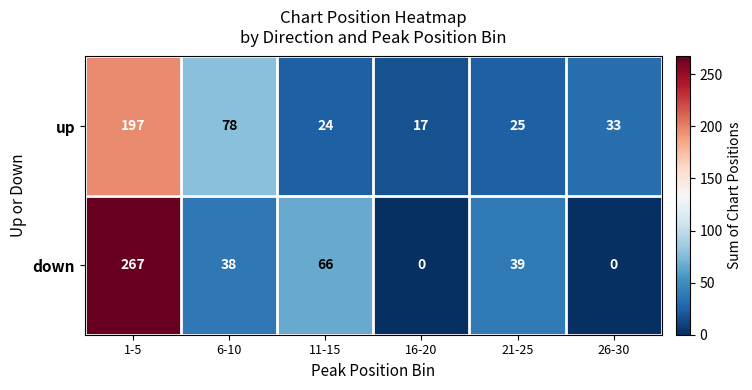

At how many categories does at least one series exceed 23?

5